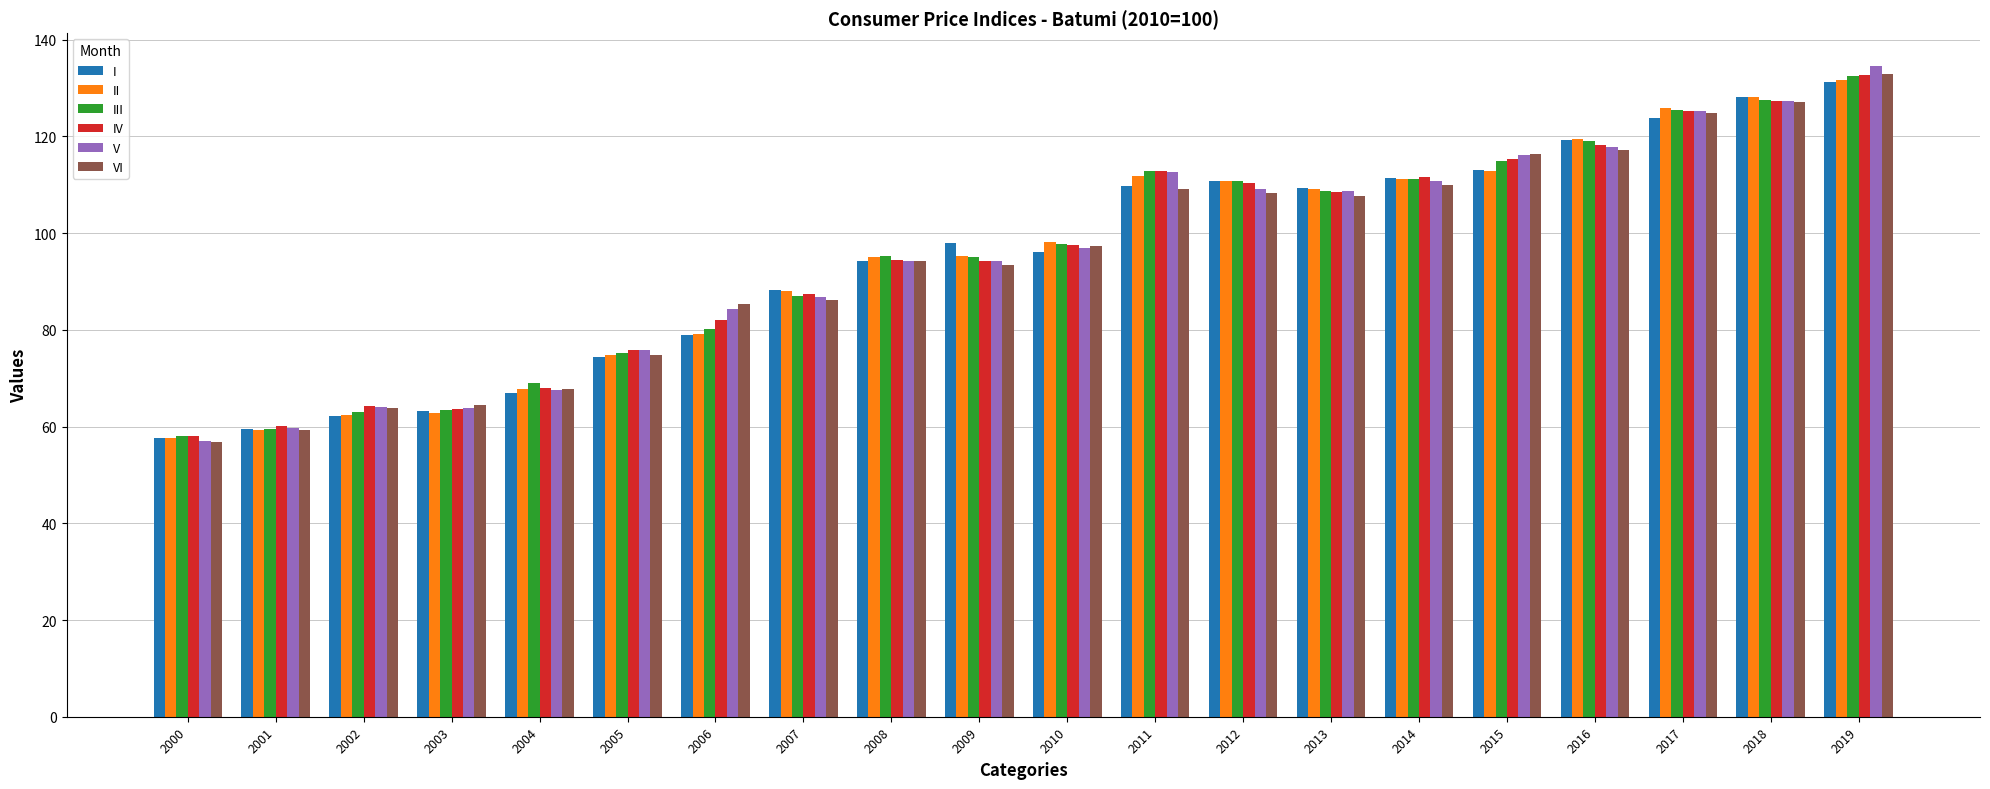

Which category has the highest value in the V series?

2019